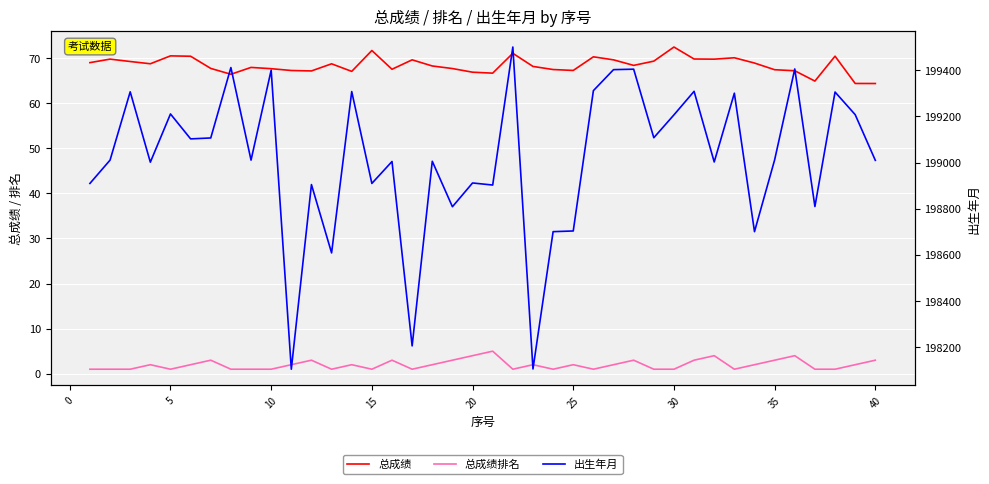

Reading left to right, what are all the values shown in this chart?

总成绩: 69.0	69.8	69.2	68.7	70.5	70.4	67.7	66.4	67.9	67.7	67.2	67.2	68.7	67.0	71.7	67.5	69.6	68.2	67.7	66.9	66.7	71.1	68.2	67.5	67.3	70.3	69.6	68.4	69.3	72.5	69.8	69.8	70.1	68.9	67.4	67.2	64.9	70.4	64.4	64.4
总成绩排名: 1.0	1.0	1.0	2.0	1.0	2.0	3.0	1.0	1.0	1.0	2.0	3.0	1.0	2.0	1.0	3.0	1.0	2.0	3.0	4.0	5.0	1.0	2.0	1.0	2.0	1.0	2.0	3.0	1.0	1.0	3.0	4.0	1.0	2.0	3.0	4.0	1.0	1.0	2.0	3.0
出生年月: 198910.0	199011.0	199307.0	199002.0	199211.0	199103.0	199107.0	199412.0	199011.0	199401.0	198105.0	198905.0	198609.0	199308.0	198910.0	199005.0	198206.0	199006.0	198809.0	198912.0	198903.0	199501.0	198106.0	198701.0	198704.0	199312.0	199403.0	199405.0	199108.0	199207.0	199309.0	199003.0	199301.0	198701.0	199012.0	199406.0	198810.0	199306.0	199208.0	199010.0